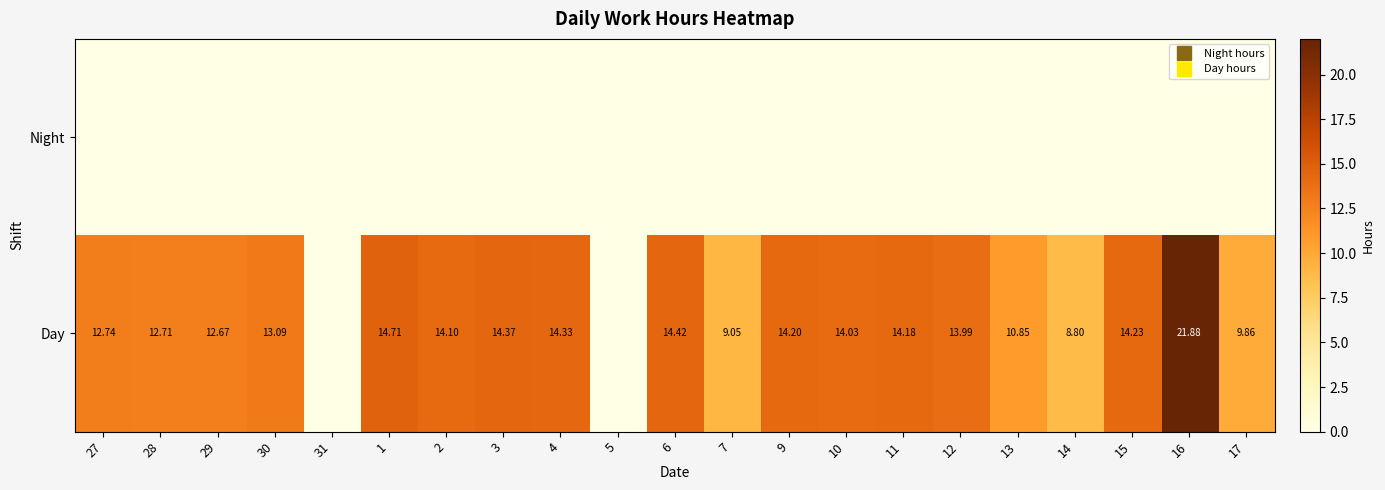

At which label does Day reach its minimum?

31